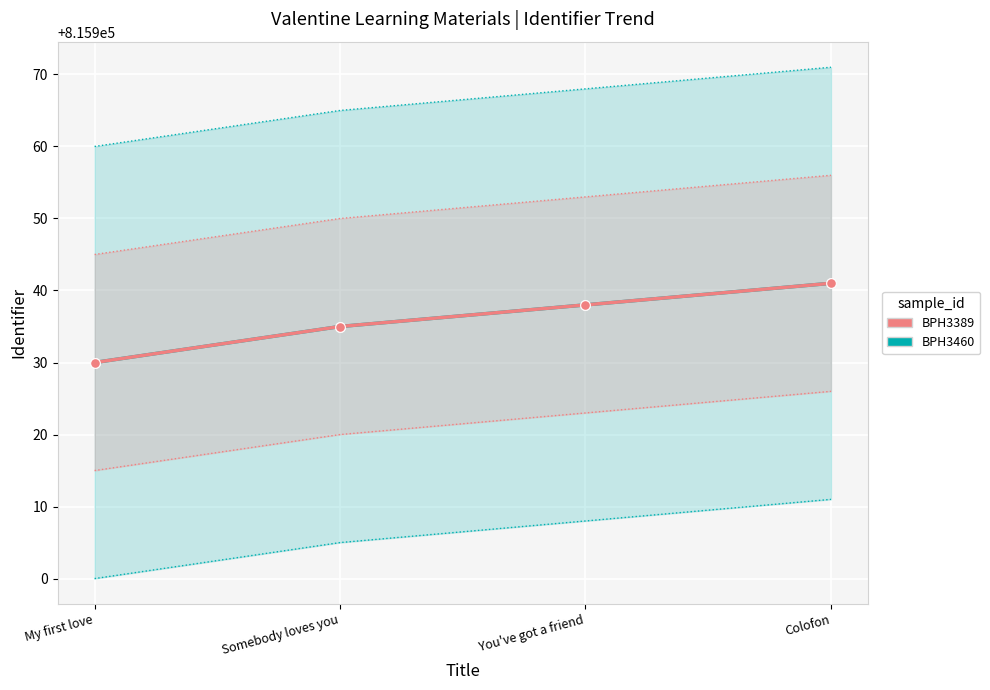

The value of BPH3460 at Somebody loves you is 815935. True or false?

True